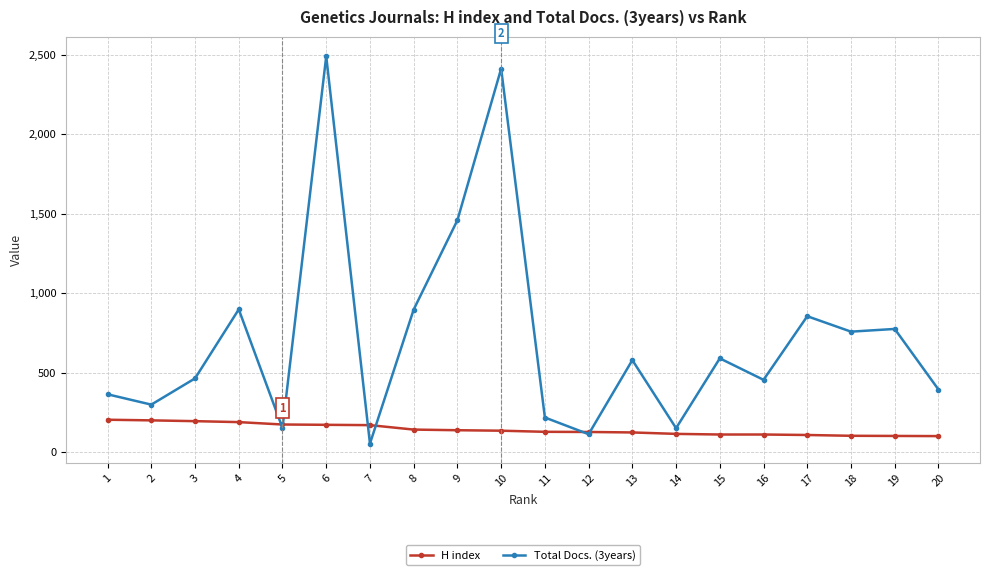

What is the minimum value shown in the chart?

54